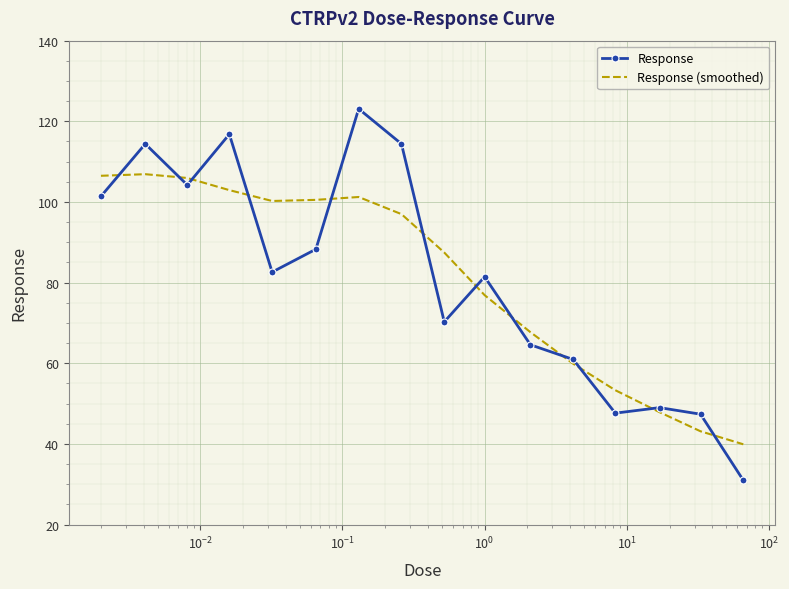

What is the greatest value displayed?

123.1